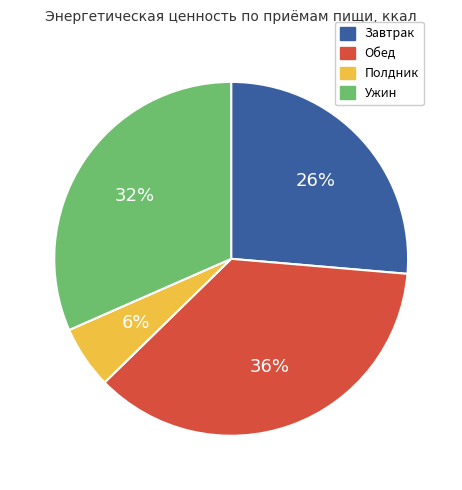

Combined, do Ужин and Полдник account for over 50%?

No